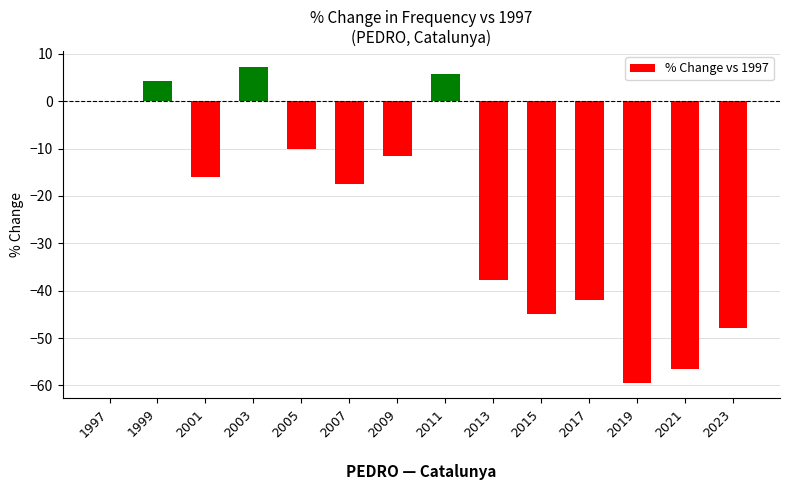

True or false: the data shows -25.6 at 2019.

False